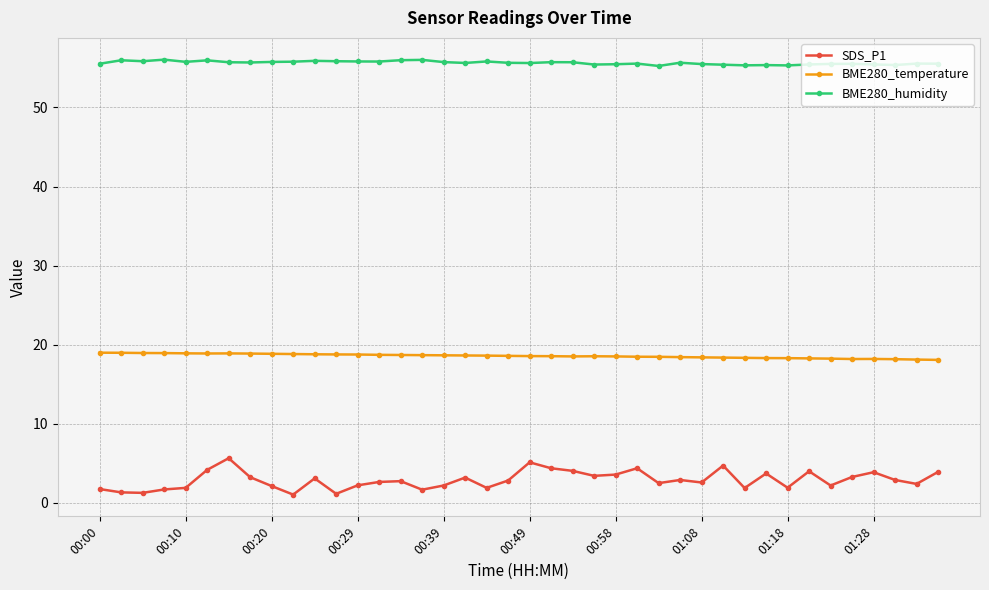

What is the average value of the SDS_P1 series?

2.9